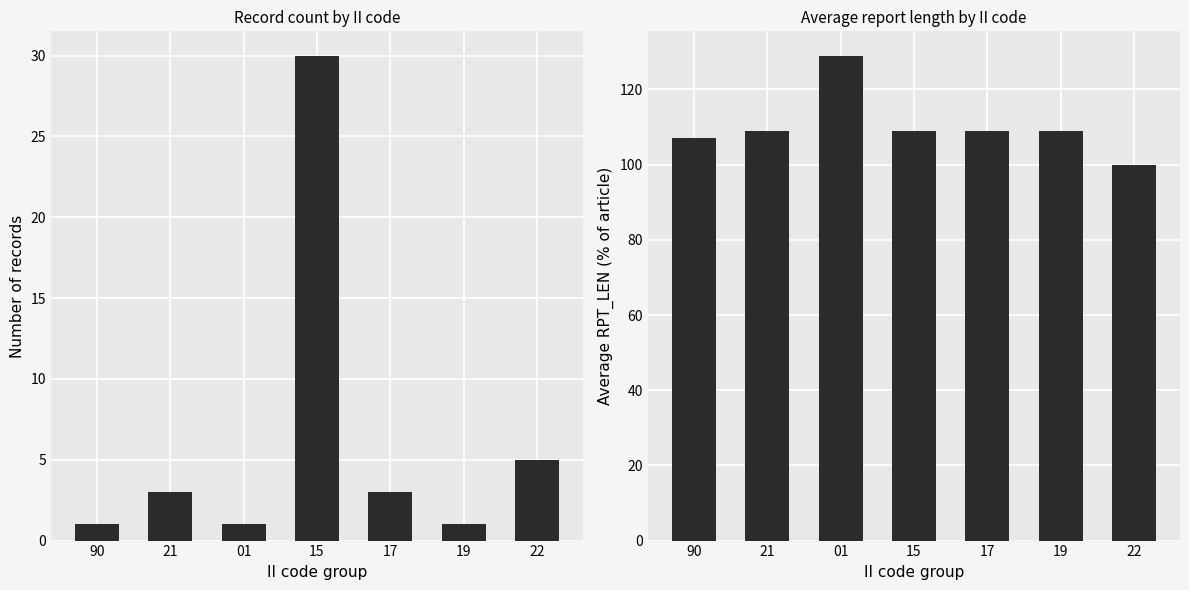

At which category does the chart reach its minimum across all series?

90